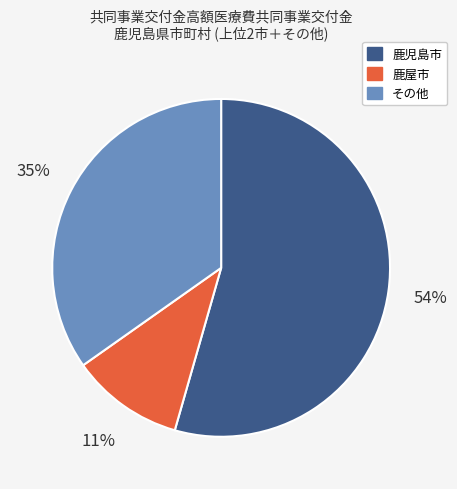

How many slices are in this pie chart?

3